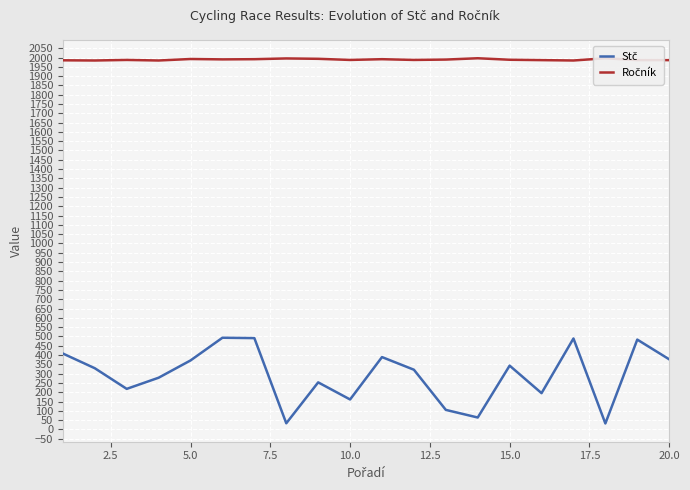

Which series has the largest range (max minus min)?

Stč